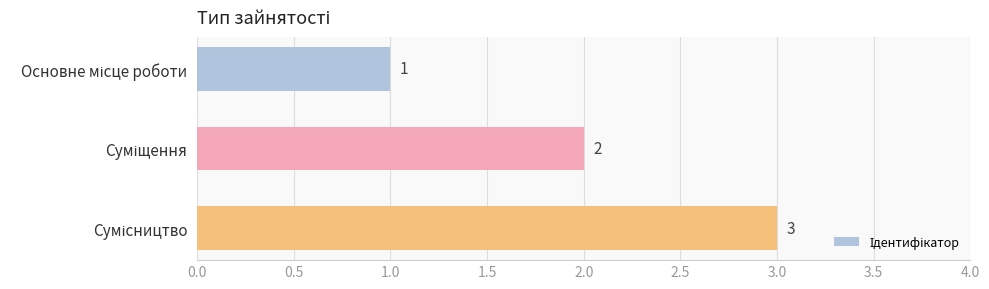

Does the chart contain any negative values?

No